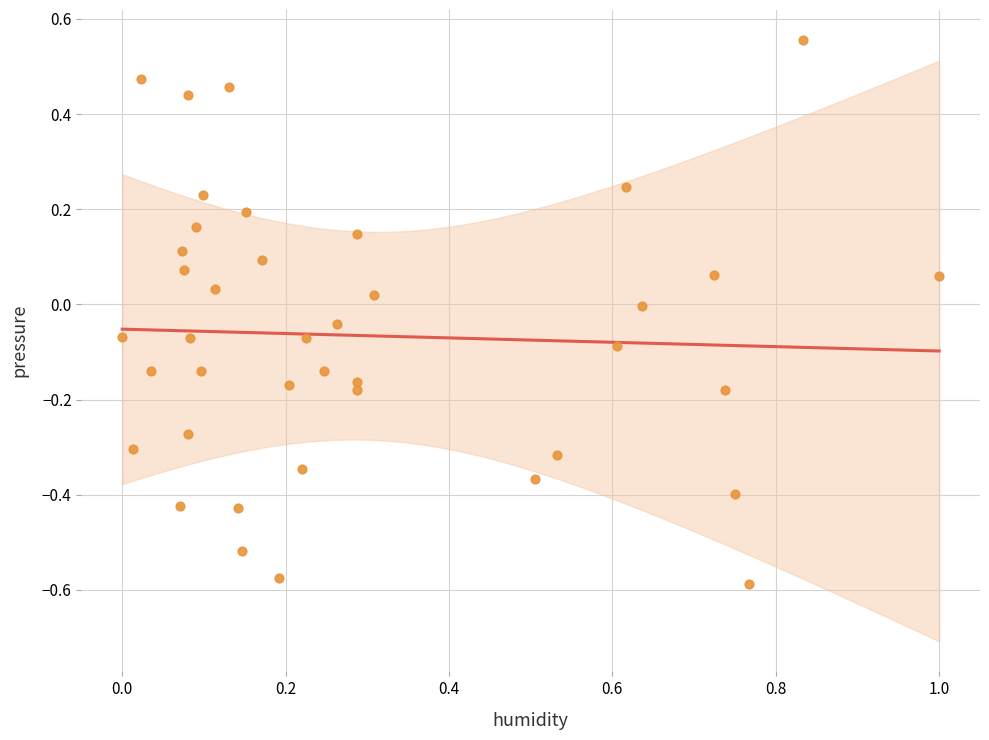

What is the range of Y values (max minus min)?

1.1